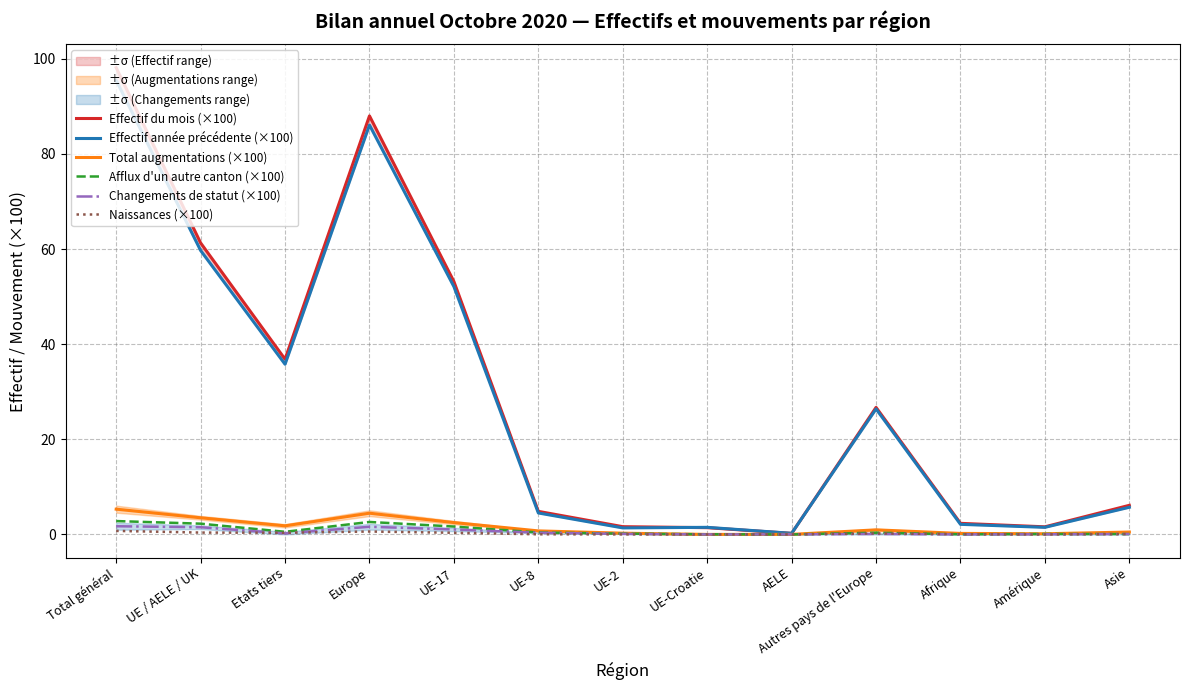

At how many categories does at least one series exceed 21?

6